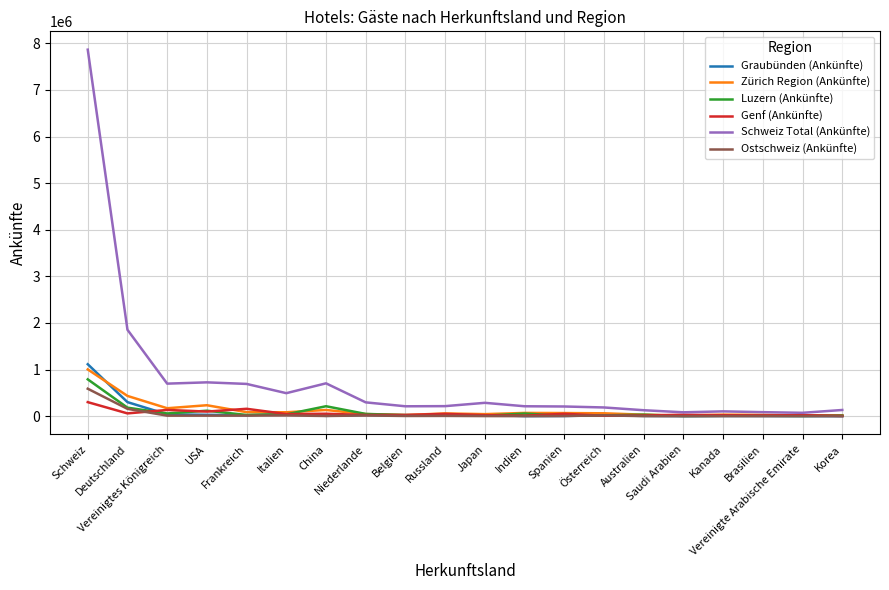

What is the maximum value shown in the chart?

7863745